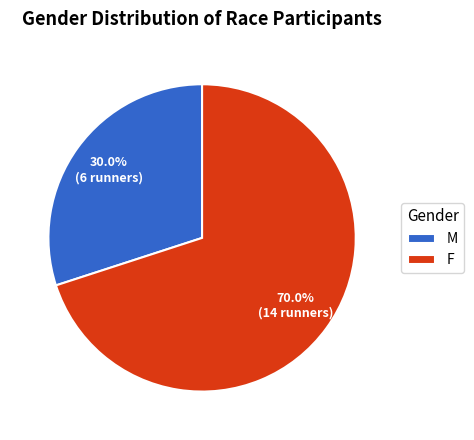

Does F represent more than half of the total?

Yes